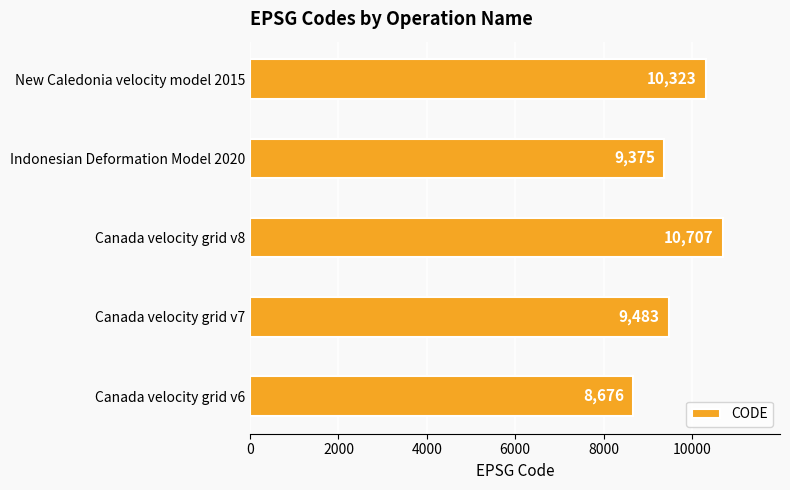

What is the average value?

9713